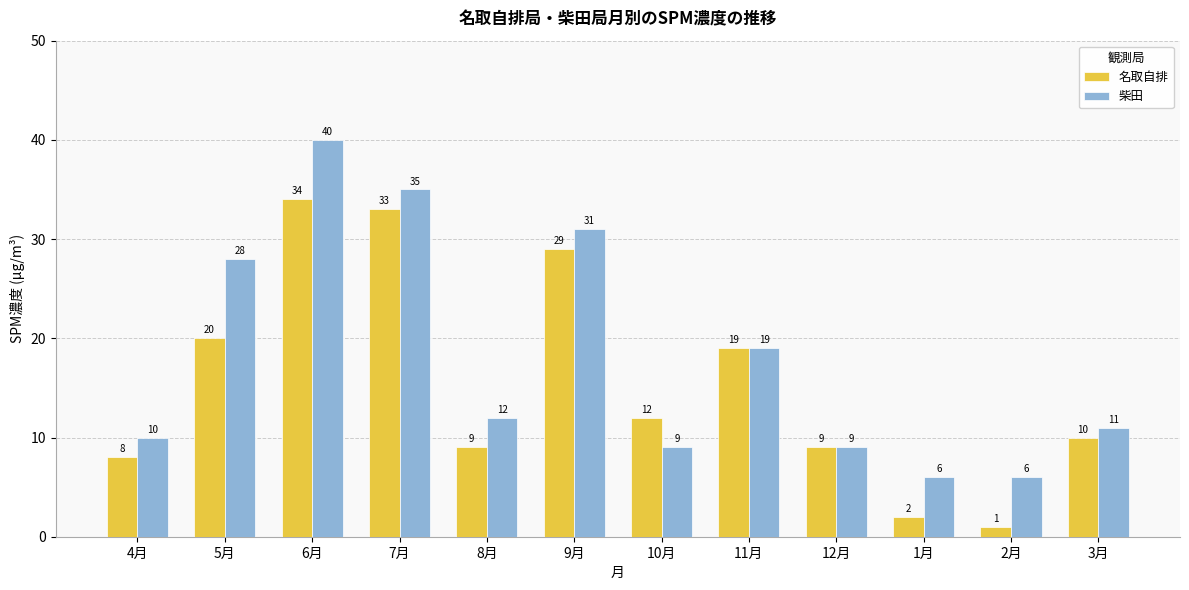

Reading left to right, transcribe all the data shown in this chart.

名取自排: 8	20	34	33	9	29	12	19	9	2	1	10
柴田: 10	28	40	35	12	31	9	19	9	6	6	11